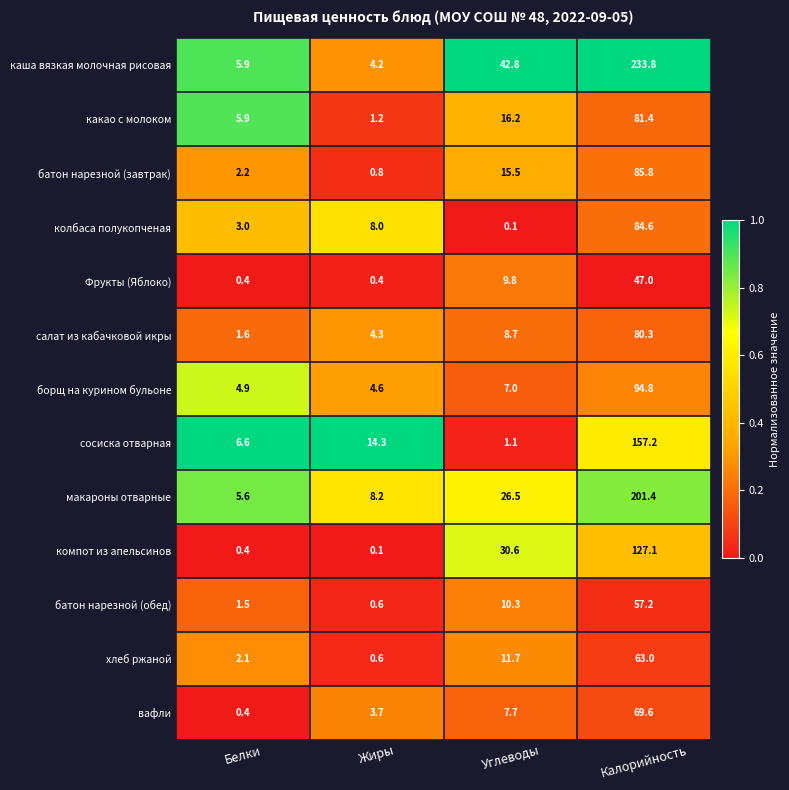

Which series changed the most between Белки and Жиры?

сосиска отварная